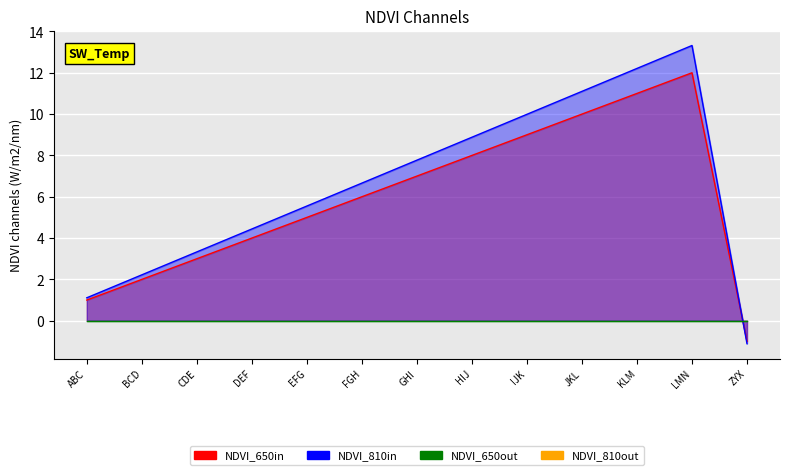

Read the col_2 value at FGH.

6.7